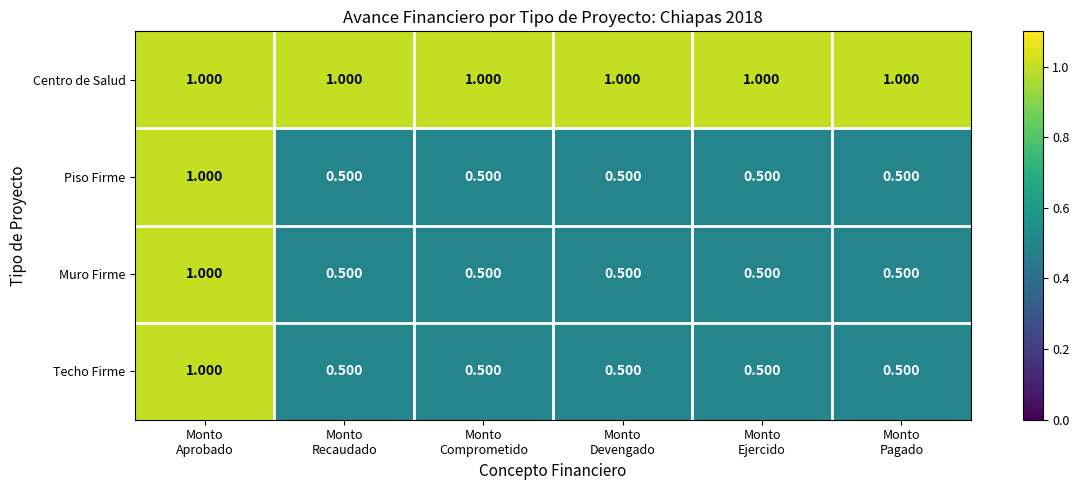

Which series has the largest total across all categories?

Centro de Salud